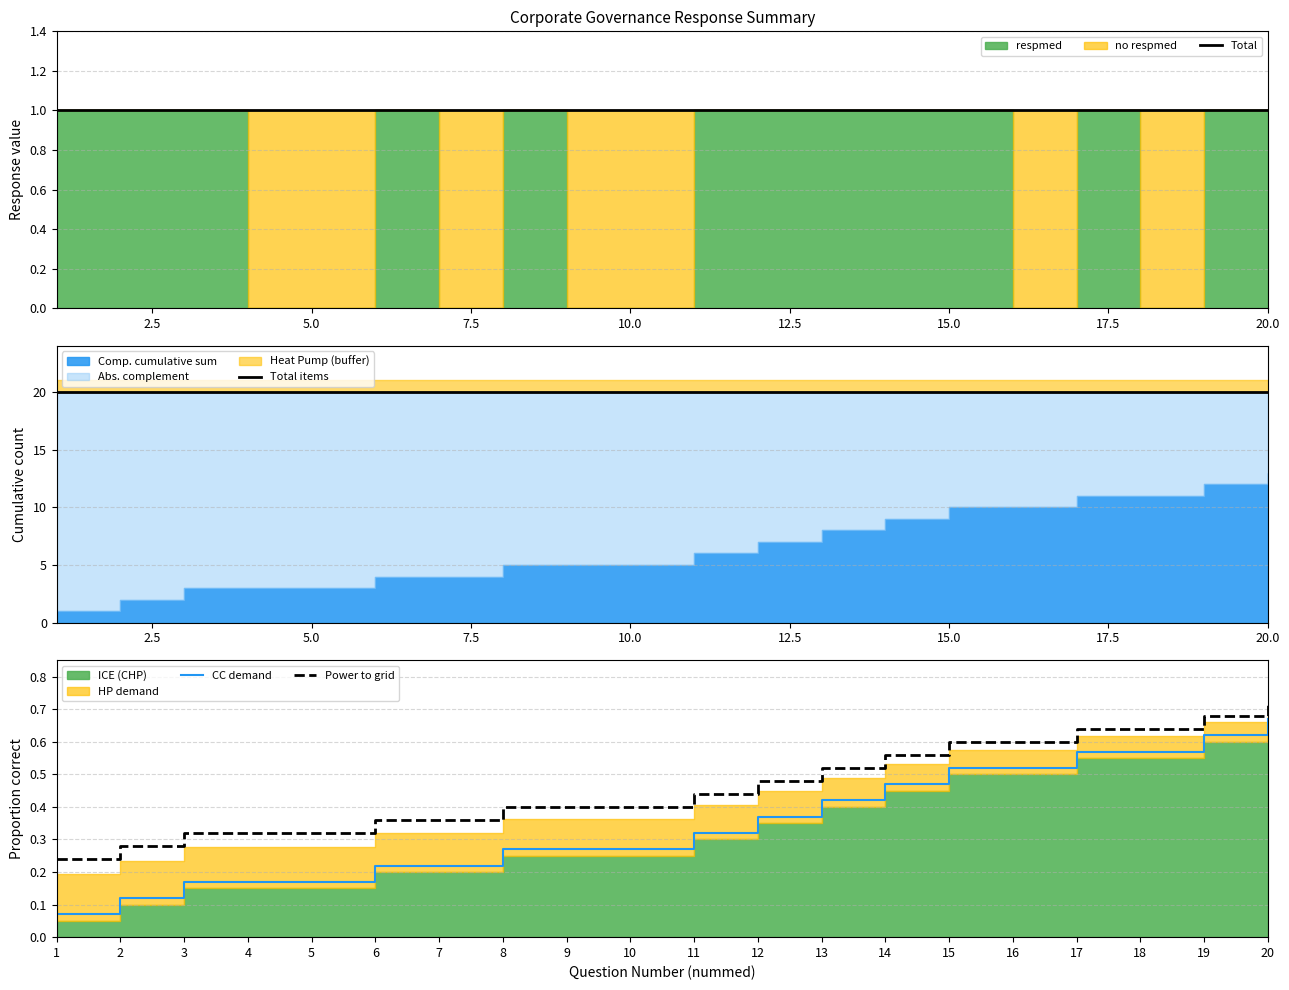

The CC demand series shows 0.6 at 12. True or false?

False